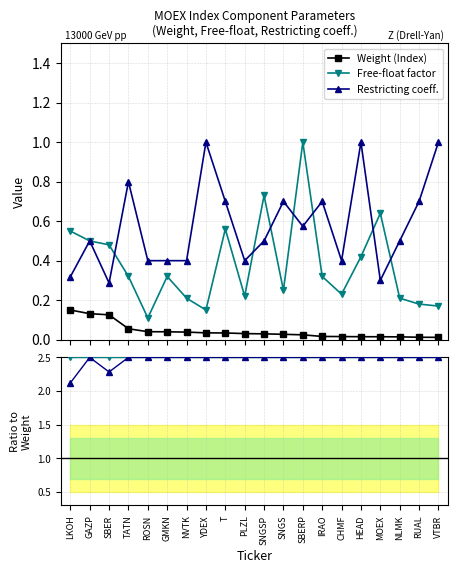

What is the maximum value shown in the chart?

2.5